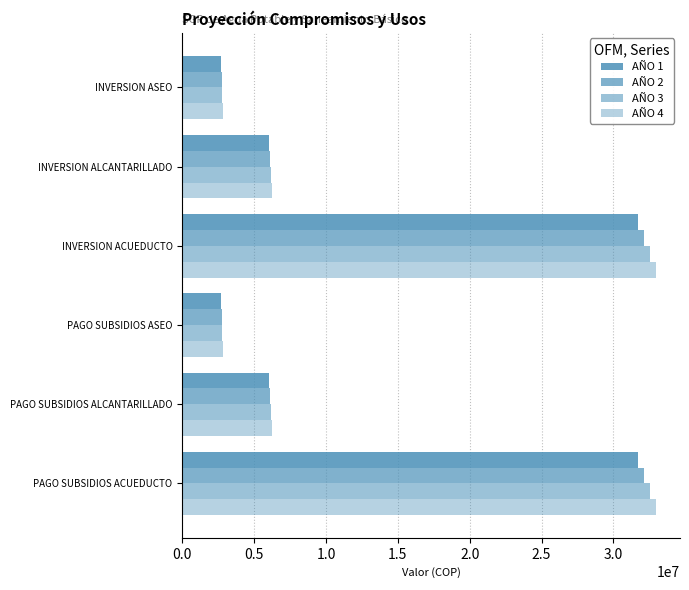

List the series in order of their overall mean, lowest first.

AÑO 1, AÑO 2, AÑO 3, AÑO 4